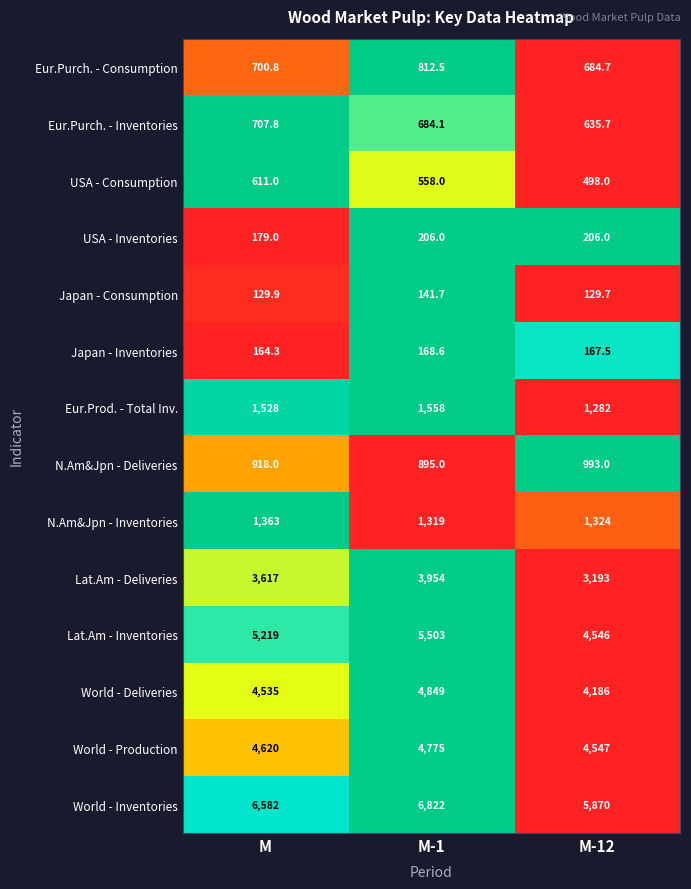

The value of World - Deliveries at M-12 is 4186.0. True or false?

True